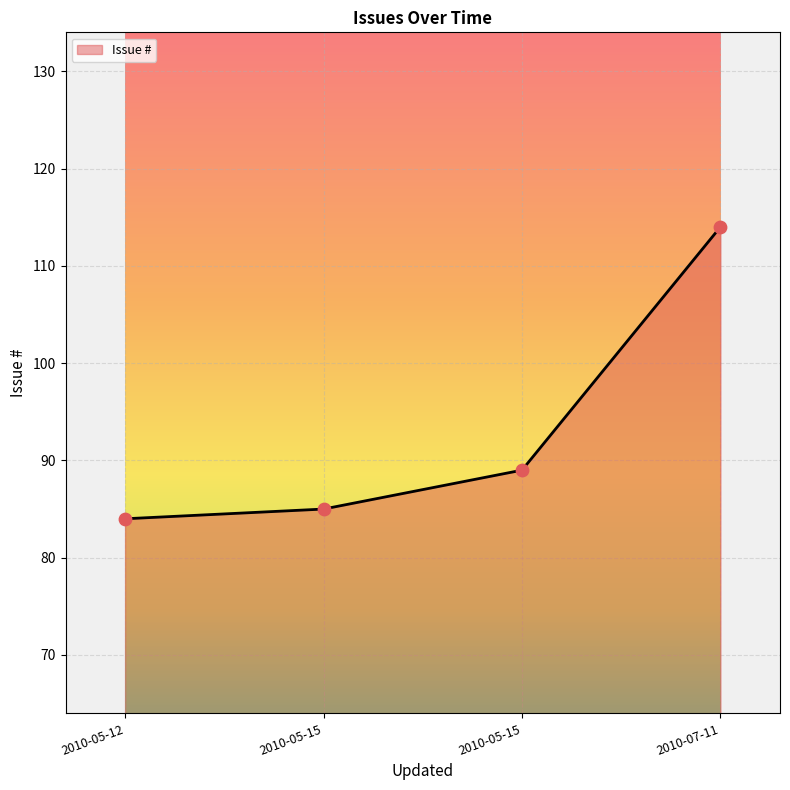

Count the number of data series in this chart.

1